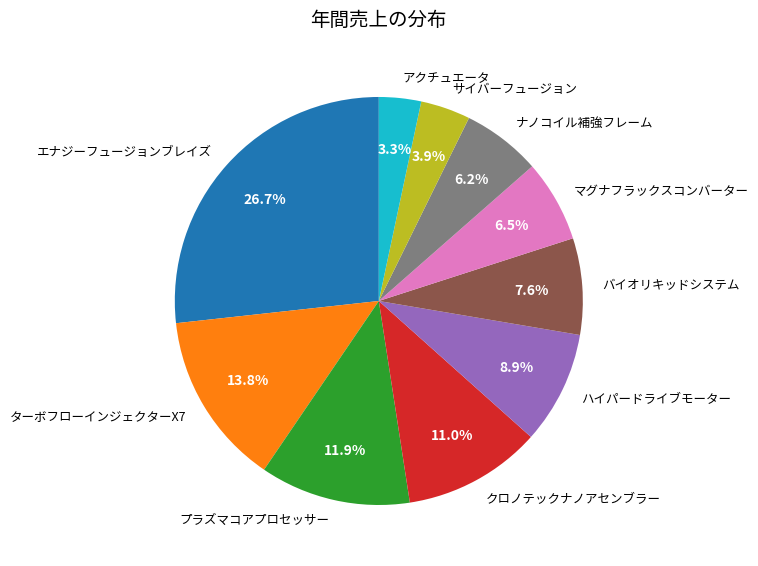

To the nearest percent, what portion does ターボフローインジェクターX7 represent?

14%